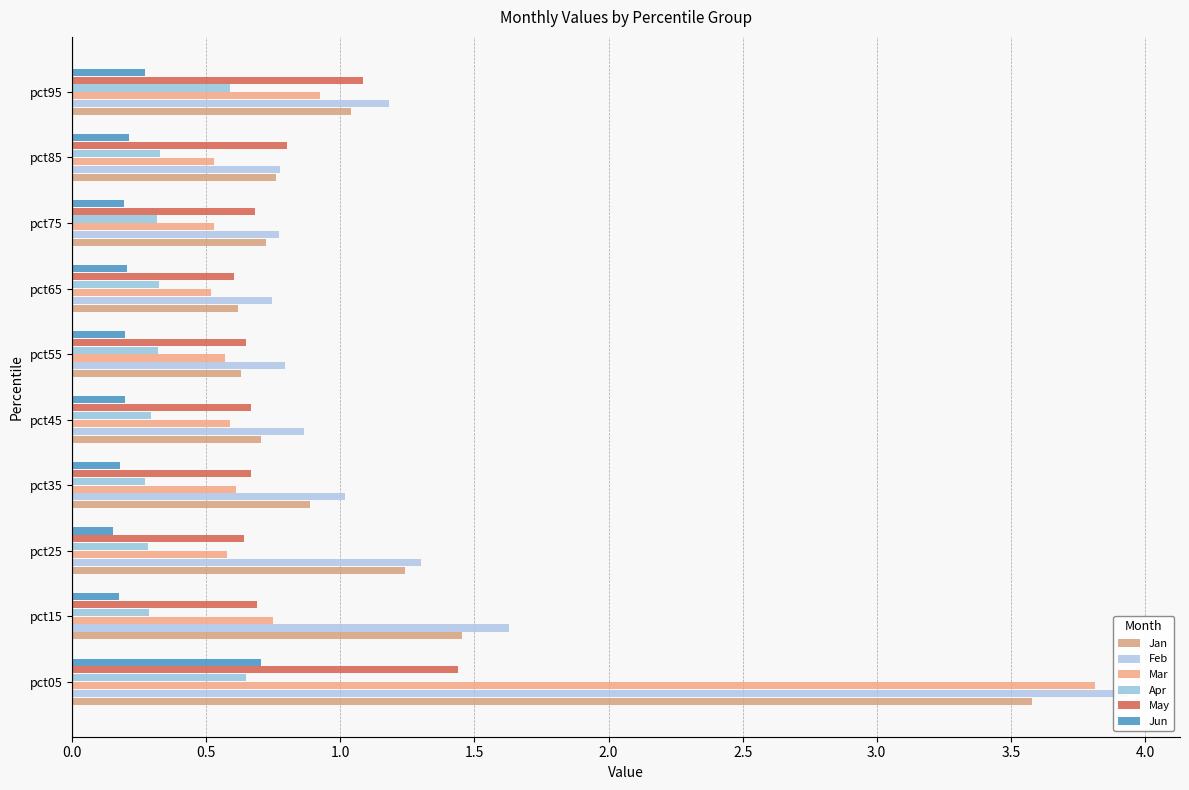

How many data points in Feb are less than 1?

5